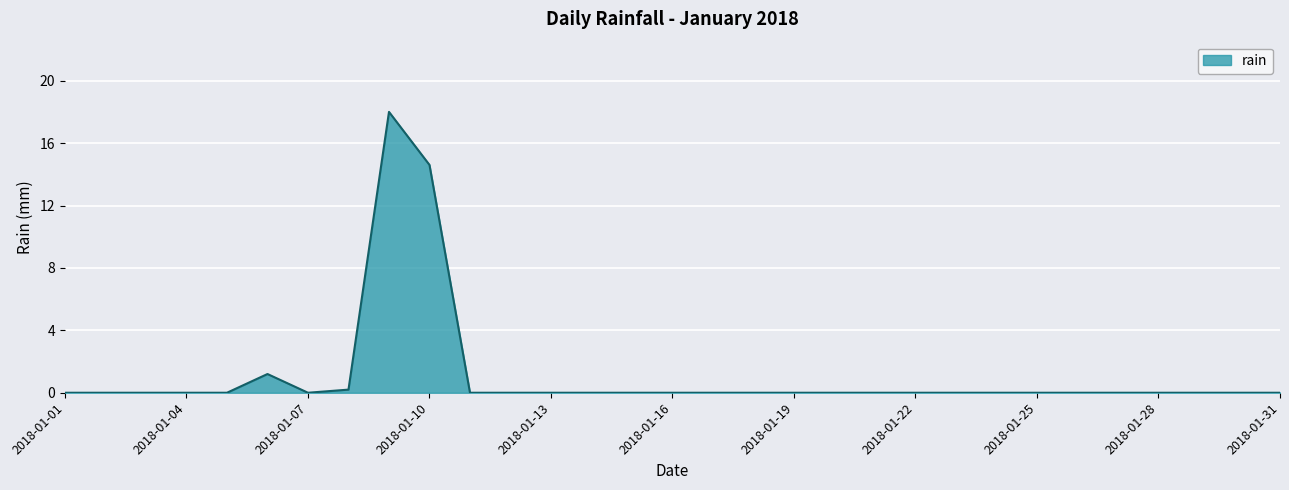

What is the average value?

1.1